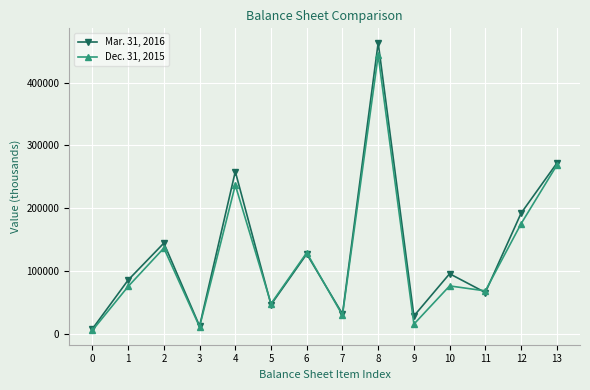

True or false: Dec. 31, 2015 has more than 0 interior local peaks.

True